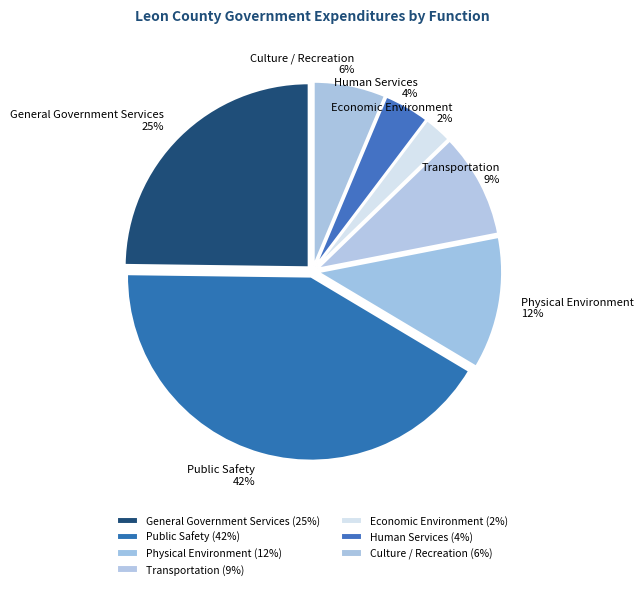

Count the number of slices in the pie.

7